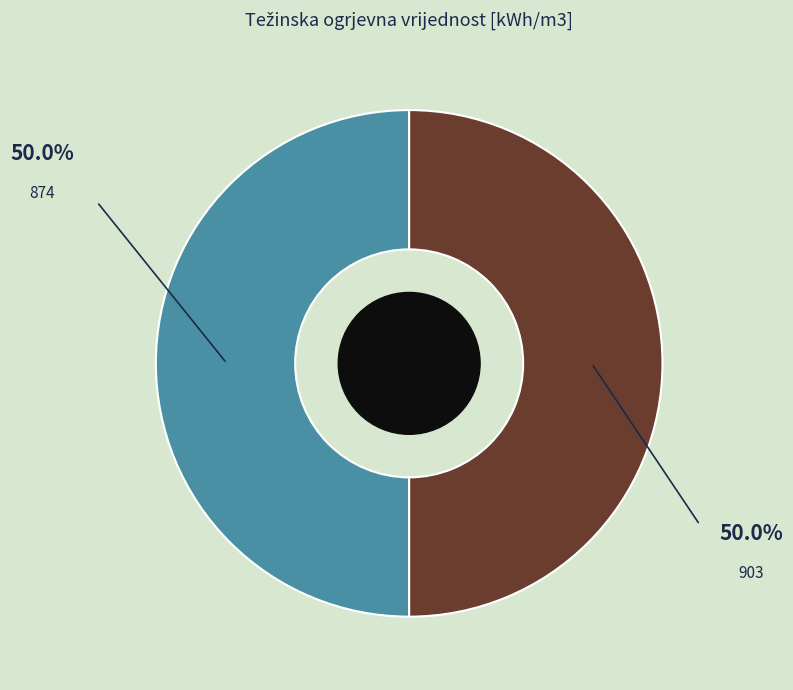

Combined, do 903 and 874 account for over 50%?

Yes